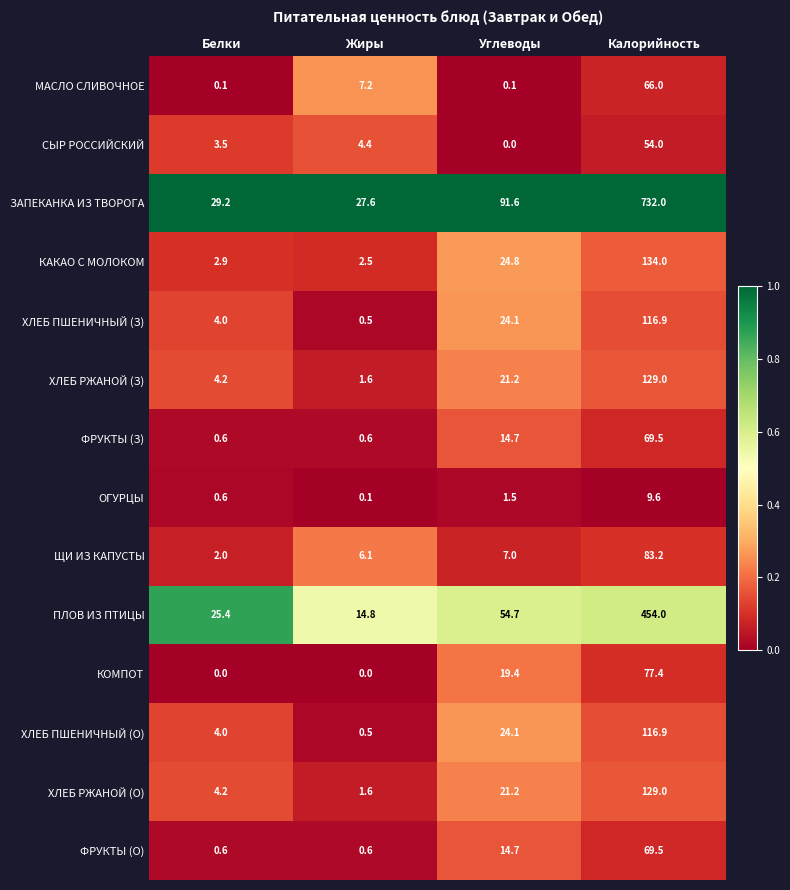

At which label is СЫР РОССИЙСКИЙ closest to 27?

Жиры